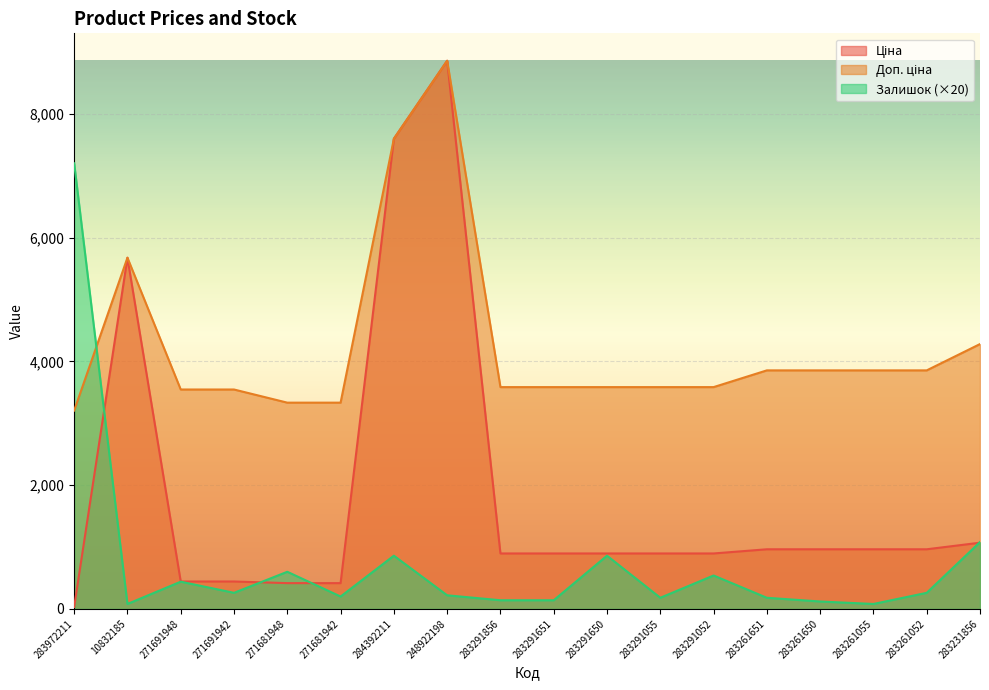

Reading right to left, what are all the values shown in this chart?

Ціна: 283231856=1069.8	283261052=963.5	283261055=963.5	283261650=963.5	283261651=963.5	283291052=895.9	283291055=895.9	283291650=895.9	283291651=895.9	283291856=895.9	248922198=8856.7	284392211=7596.5	271681942=416.6	271681948=416.6	271691942=443.1	271691948=443.1	10832185=5673.8	283972211=32.0
Доп. ціна: 283231856=4279.1	283261052=3854.0	283261055=3854.0	283261650=3854.0	283261651=3854.0	283291052=3583.6	283291055=3583.6	283291650=3583.6	283291651=3583.6	283291856=3583.6	248922198=8856.7	284392211=7596.5	271681942=3332.5	271681948=3332.5	271691942=3545.0	271691948=3545.0	10832185=5673.8	283972211=3205.0
Залишок: 283231856=1080.0	283261052=260.0	283261055=80.0	283261650=120.0	283261651=180.0	283291052=540.0	283291055=180.0	283291650=860.0	283291651=140.0	283291856=140.0	248922198=220.0	284392211=860.0	271681942=200.0	271681948=600.0	271691942=260.0	271691948=440.0	10832185=80.0	283972211=7200.0